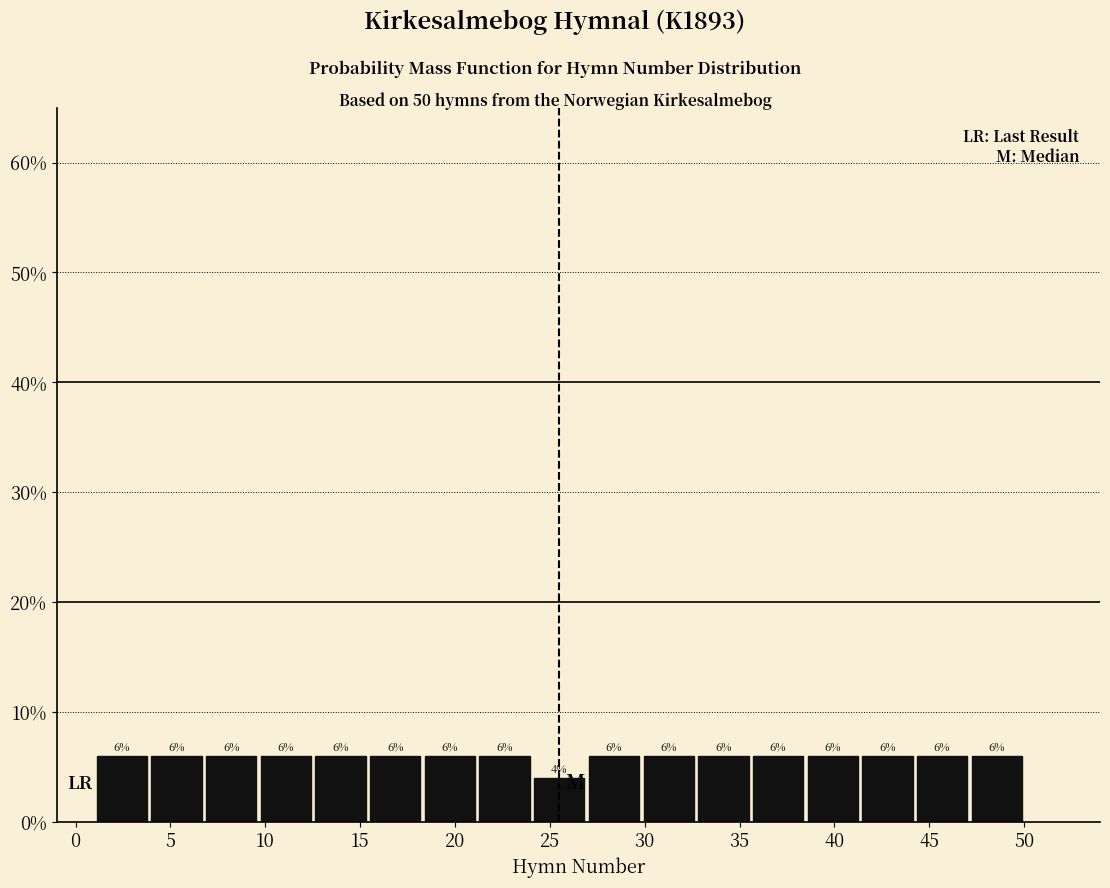

Reading left to right, list every bar in this chart as the range it spans on the x-axis followed by its height. The bar edges are not printed on the chart, so give them approximately, as read against the axis.

1.0 to 4.0: 6
4.0 to 7.0: 6
7.0 to 9.5: 6
9.5 to 12.5: 6
12.5 to 15.5: 6
15.5 to 18.5: 6
18.5 to 21.0: 6
21.0 to 24.0: 6
24.0 to 27.0: 4
27.0 to 30.0: 6
30.0 to 32.5: 6
32.5 to 35.5: 6
35.5 to 38.5: 6
38.5 to 41.5: 6
41.5 to 44.0: 6
44.0 to 47.0: 6
47.0 to 50.0: 6